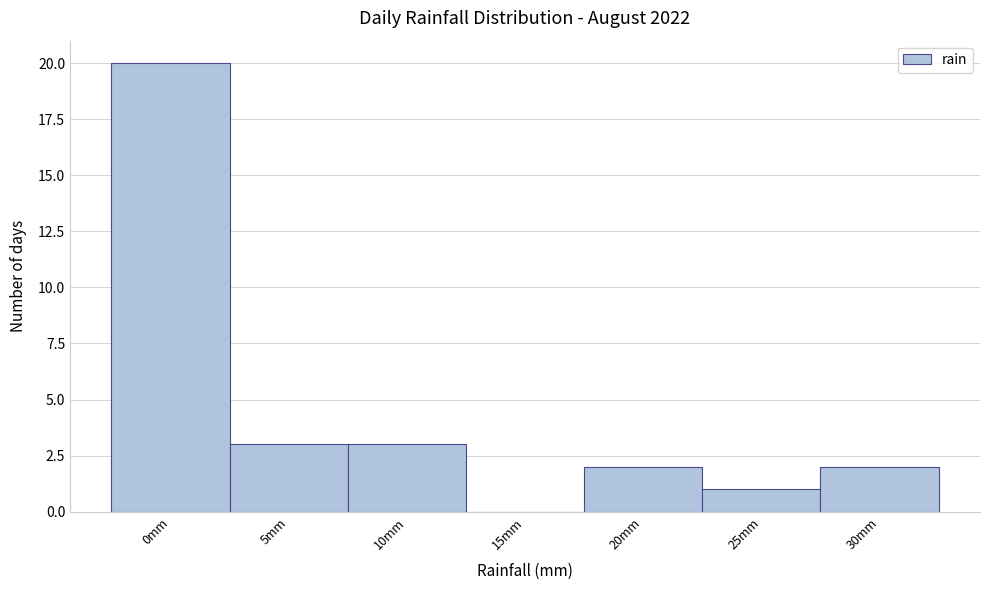

Reading right to left, extract all data points from this chart.

30mm=2	25mm=1	20mm=2	15mm=0	10mm=3	5mm=3	0mm=20